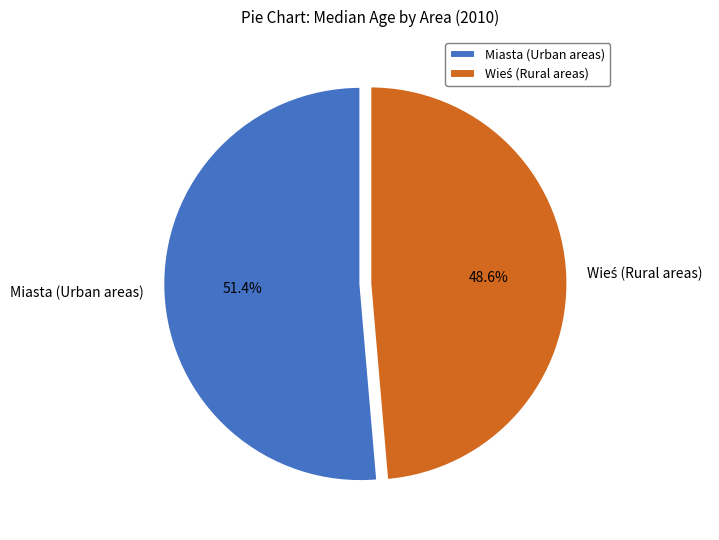

Is there a majority slice in this chart?

Yes